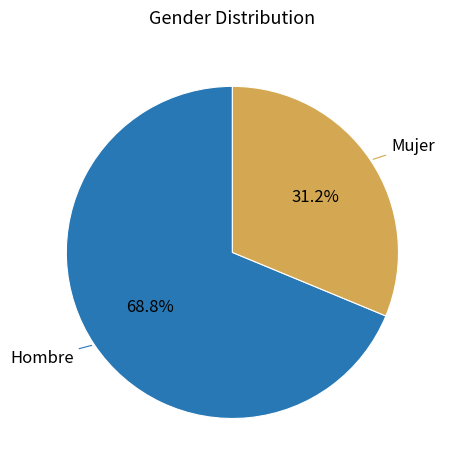

Does any single category account for the majority?

Yes